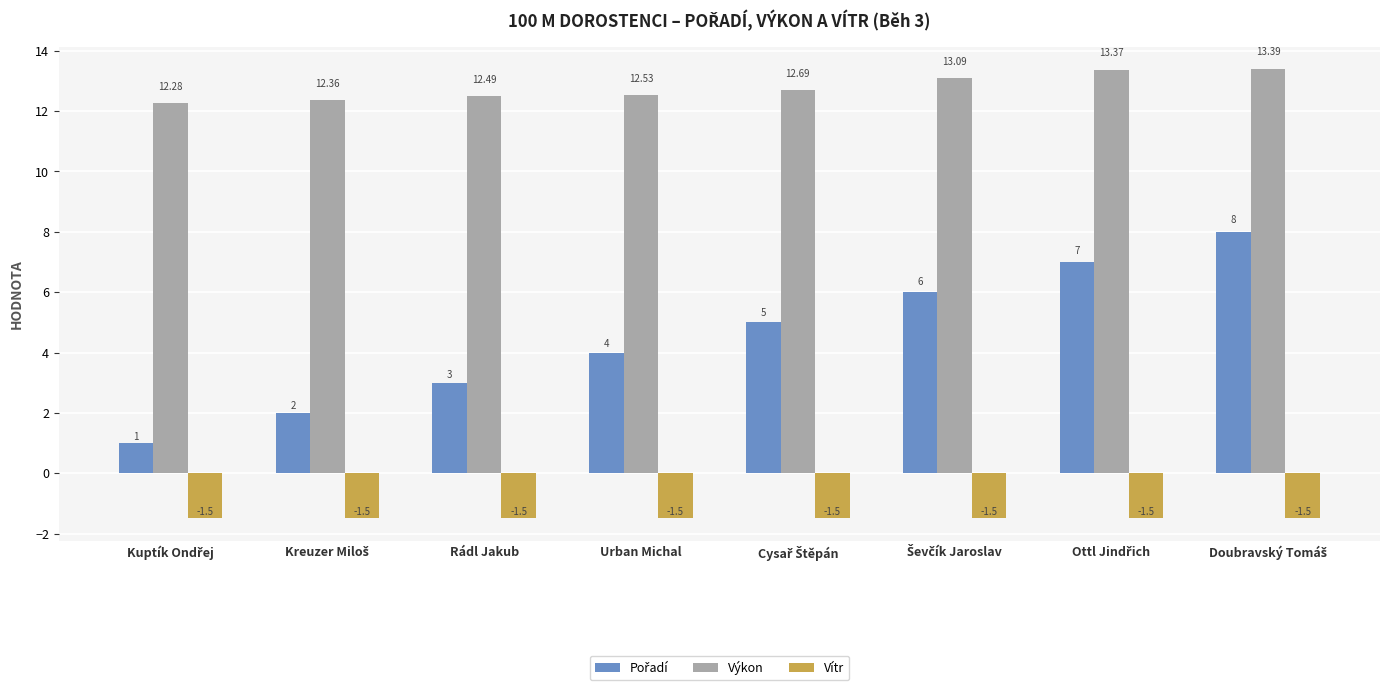

What is the difference between the highest and lowest values at Rádl Jakub?

14.0